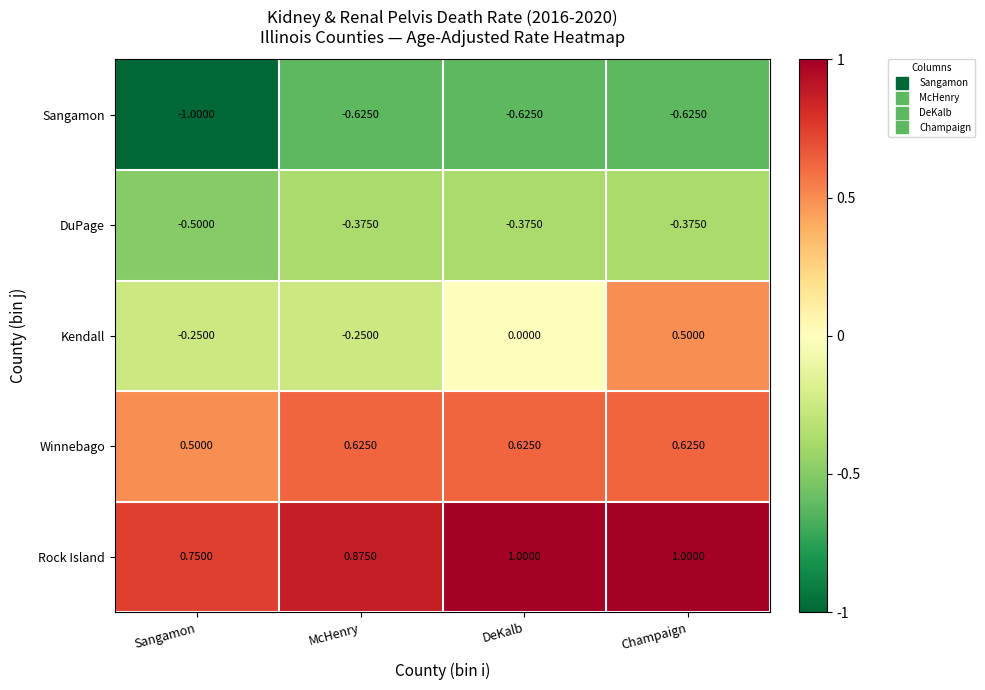

Which series has the largest range (max minus min)?

Kendall